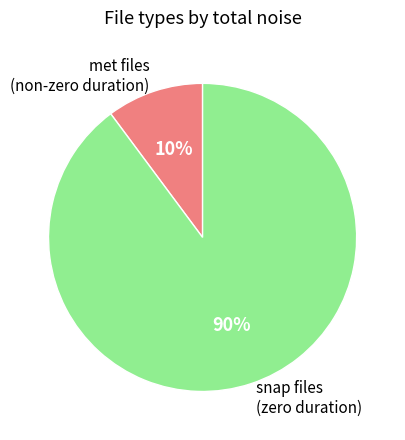

Do met files (non-zero duration) and snap files (zero duration) together represent more than half of the pie?

Yes